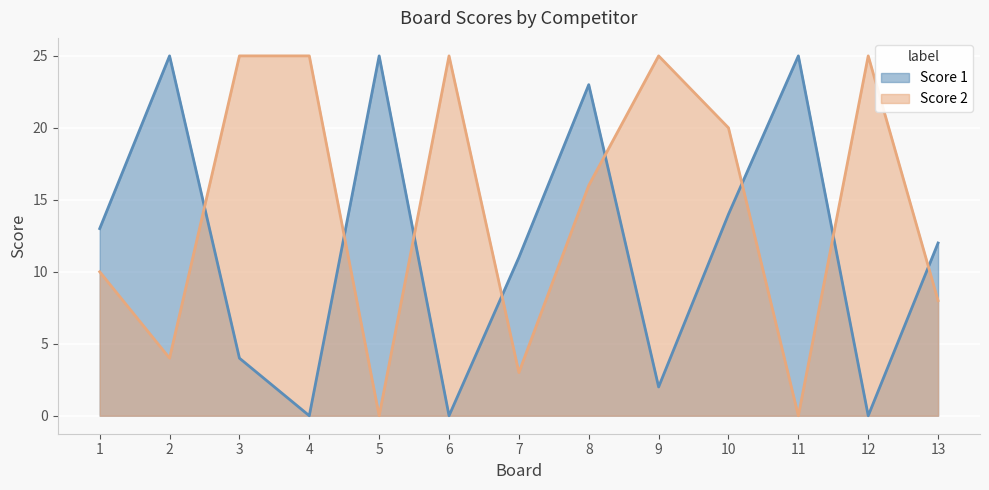

Rank the series by their maximum value, from lowest to highest.

Score 1, Score 2